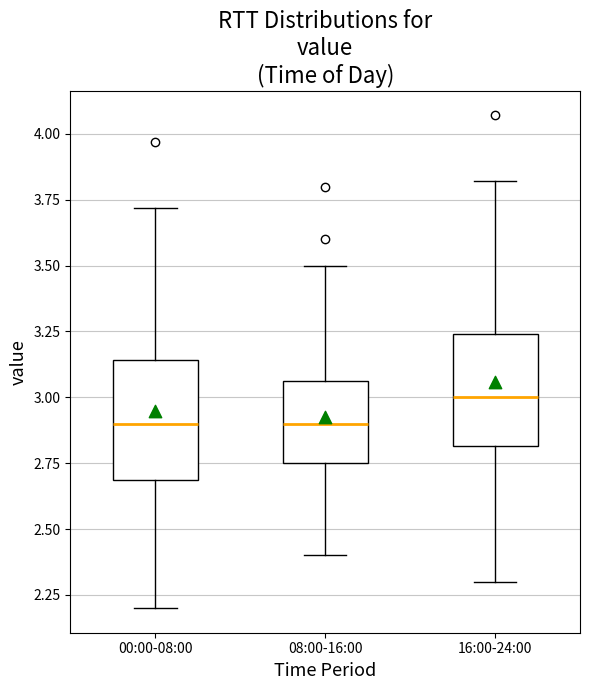

Which box's median line is the highest?

16:00-24:00